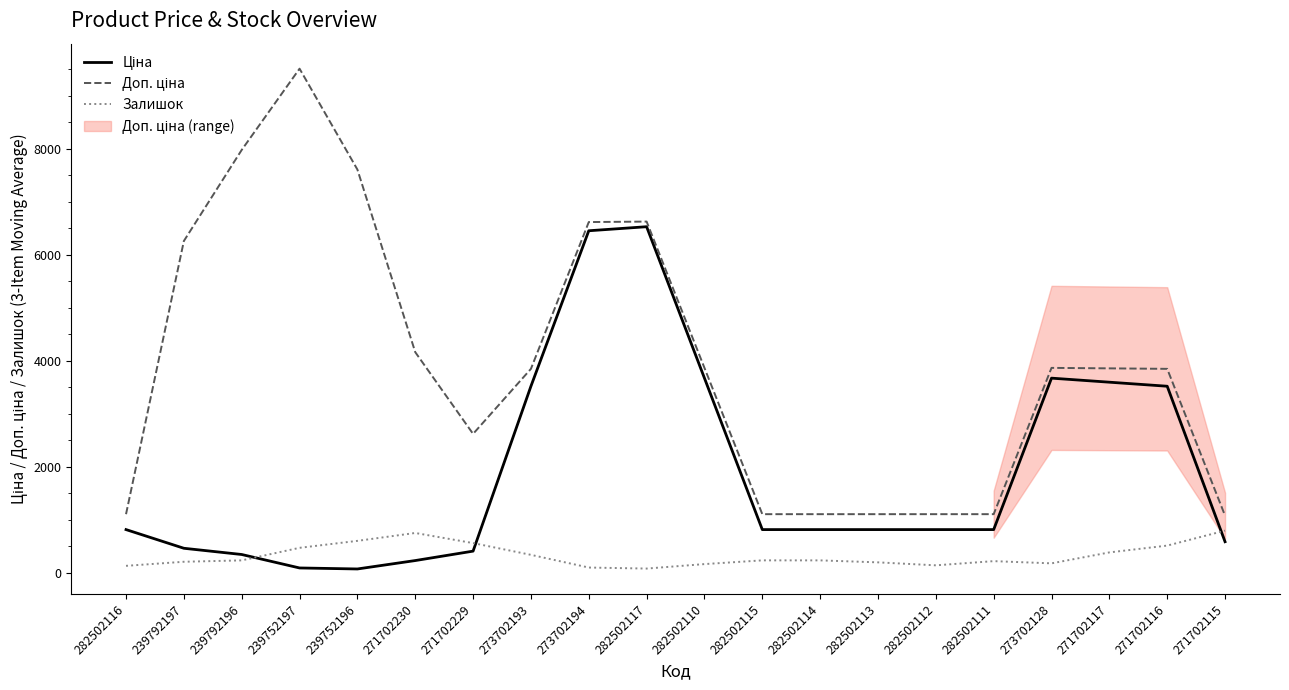

Where is Доп. ціна nearest to the value 5294?

239792197